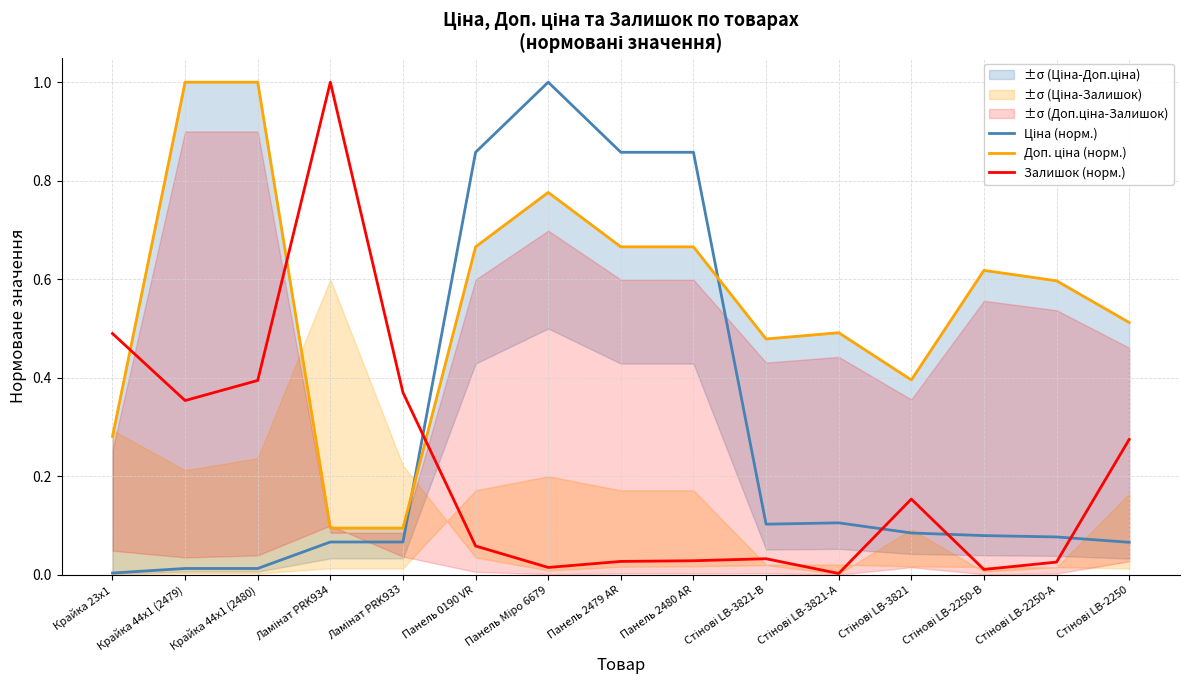

What is the maximum value shown in the chart?

1.0